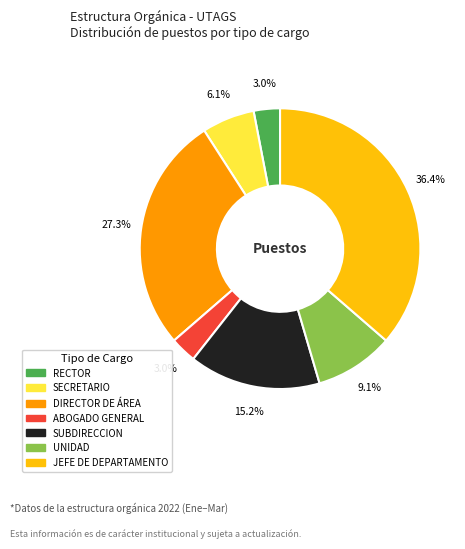

Does ABOGADO GENERAL account for over 50% of the chart?

No